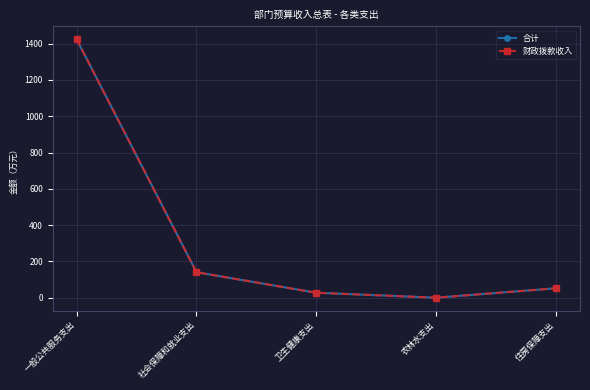

What is the average value of the 合计 series?

328.9